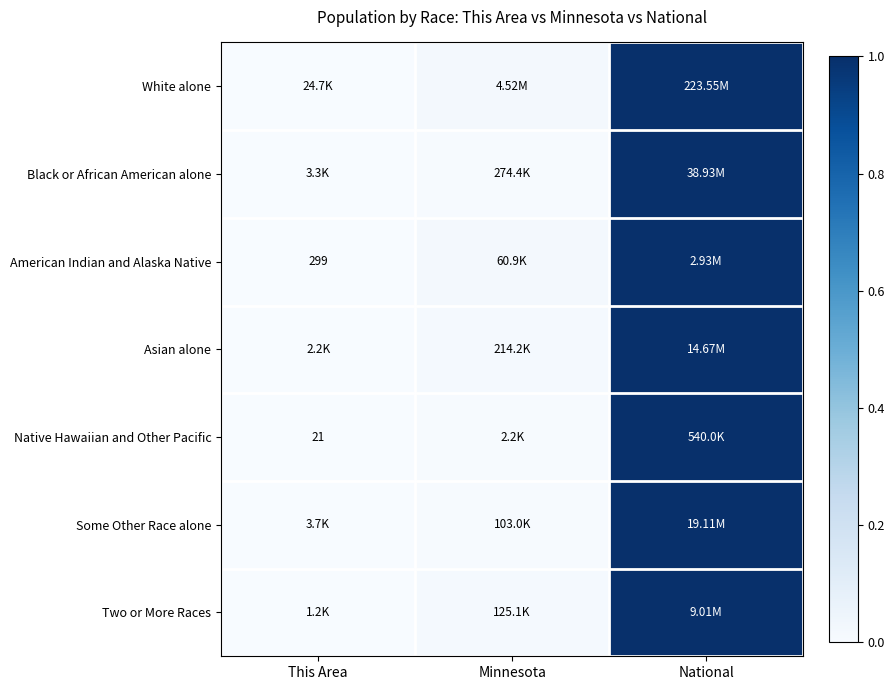

How many series are shown in this chart?

7